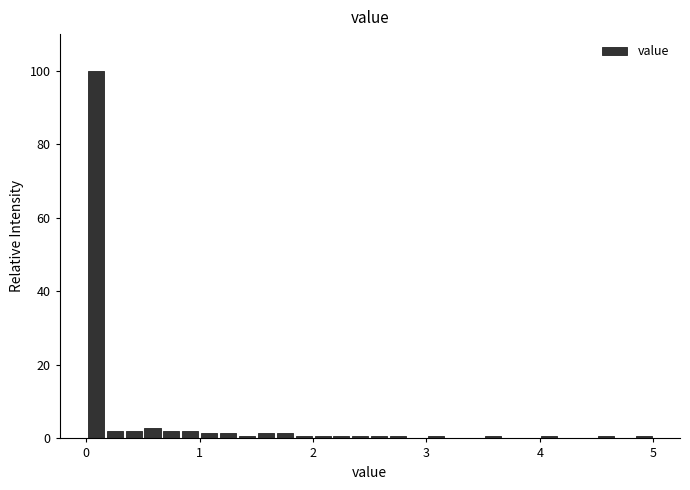

Around what value on the x-axis is the tallest bar? Give the approximate position of its centre, as read against the axis.

0.1